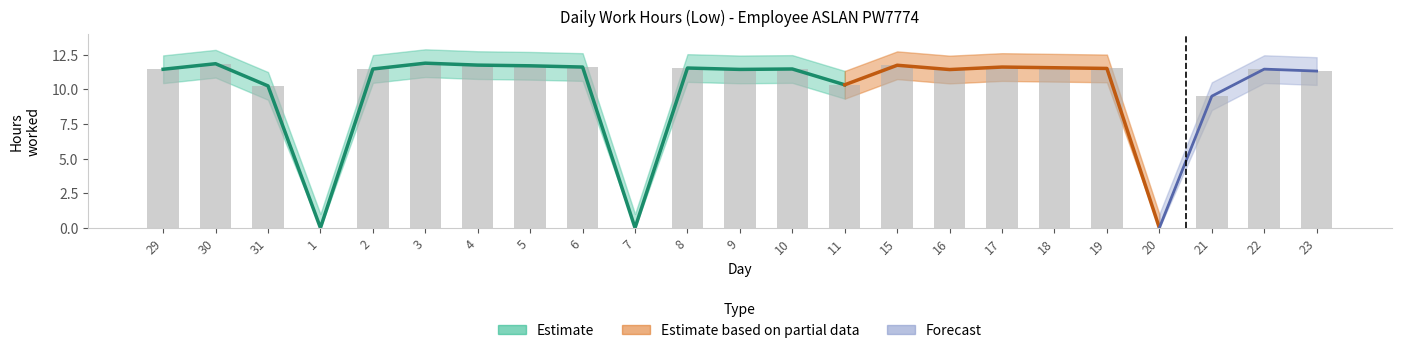

How many groups of bars are there?

23